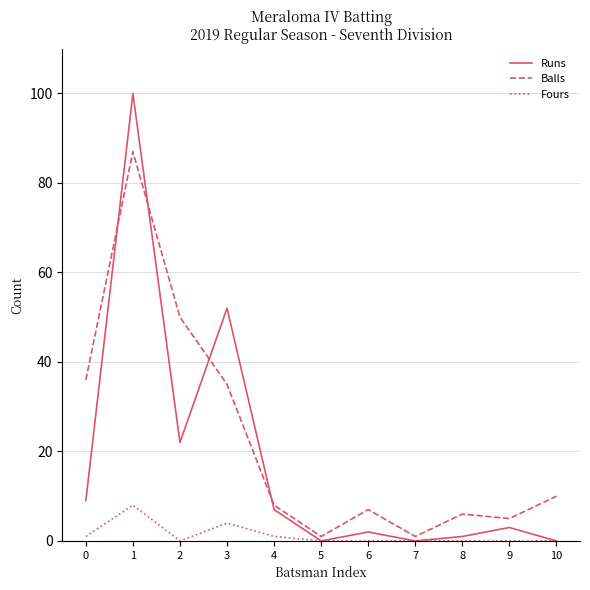

Reading right to left, what are all the values shown in this chart?

Runs: 10=0	9=3	8=1	7=0	6=2	5=0	4=7	3=52	2=22	1=100	0=9
Balls: 10=10	9=5	8=6	7=1	6=7	5=1	4=8	3=35	2=50	1=87	0=36
Fours: 10=0	9=0	8=0	7=0	6=0	5=0	4=1	3=4	2=0	1=8	0=1